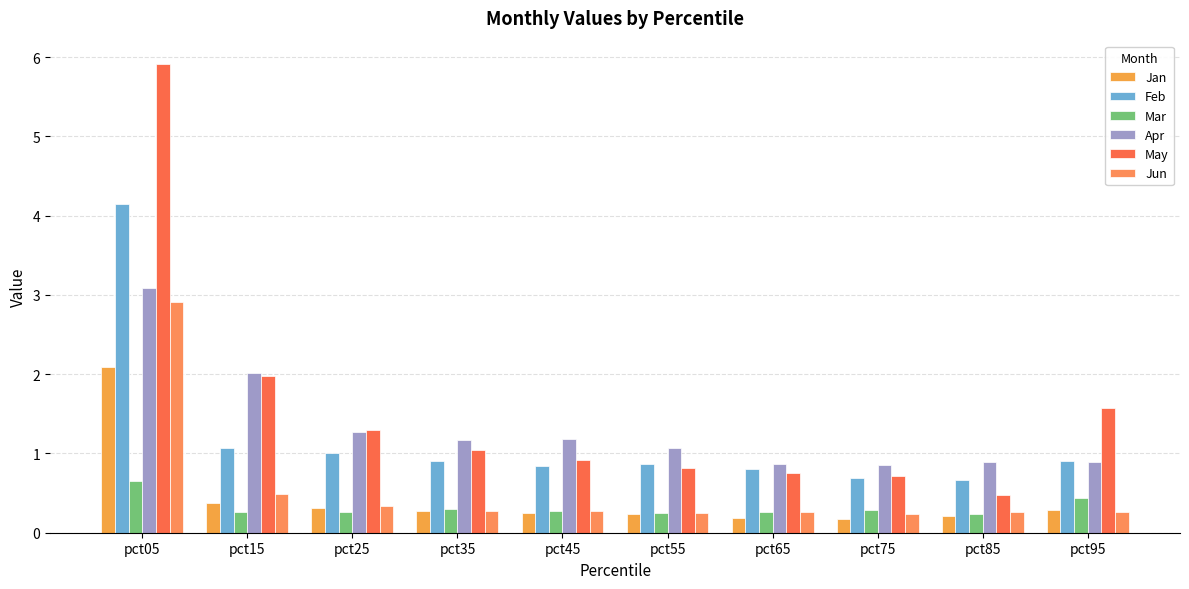

At which label is Feb closest to 2?

pct15